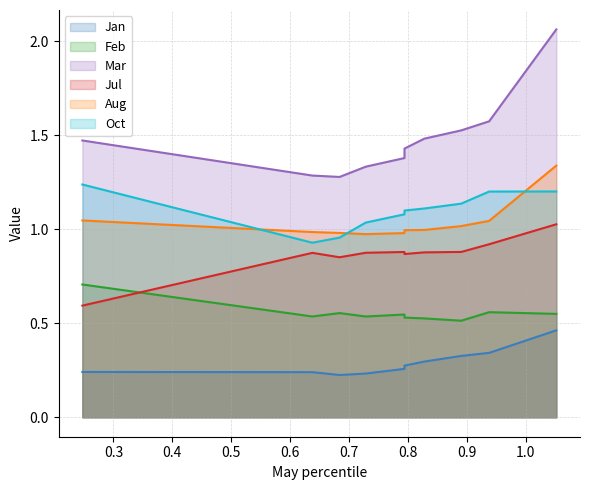

Count the Jan values in the range 0 to 1.

10